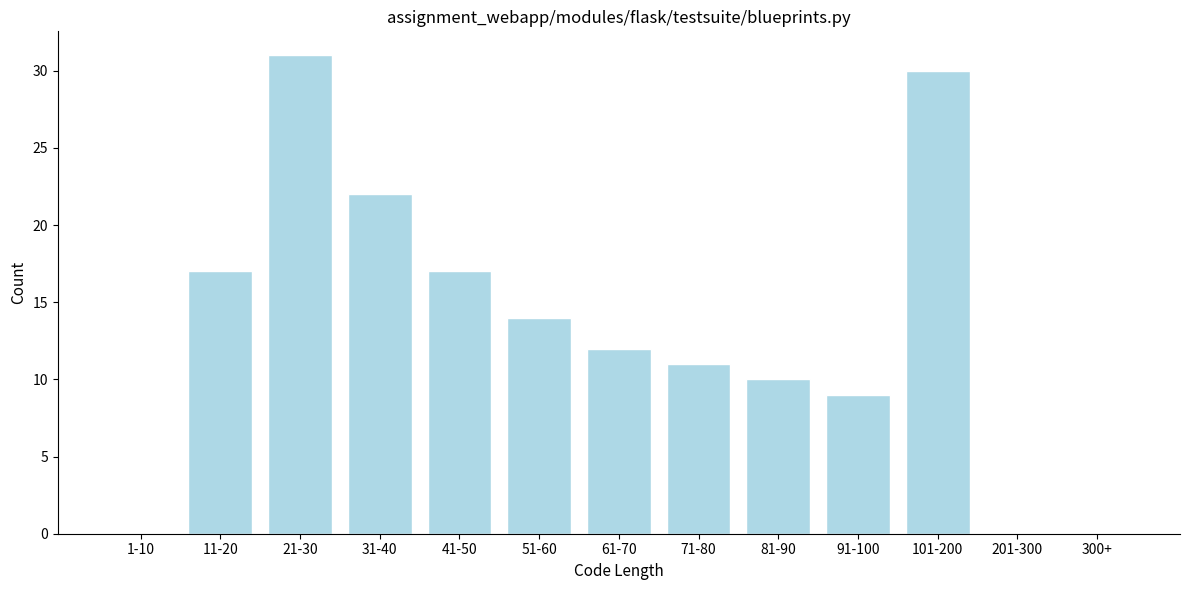

Reading left to right, transcribe all the data shown in this chart.

1-10=0	11-20=17	21-30=31	31-40=22	41-50=17	51-60=14	61-70=12	71-80=11	81-90=10	91-100=9	101-200=30	201-300=0	300+=0